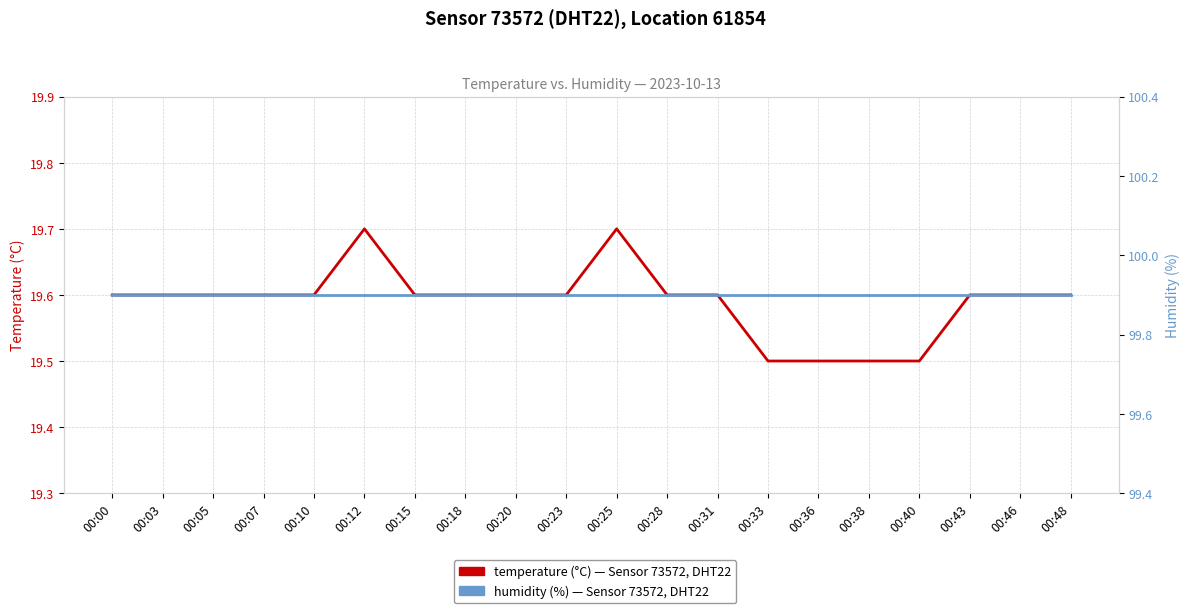

True or false: temperature has more than 2 points higher than both neighbors.

False